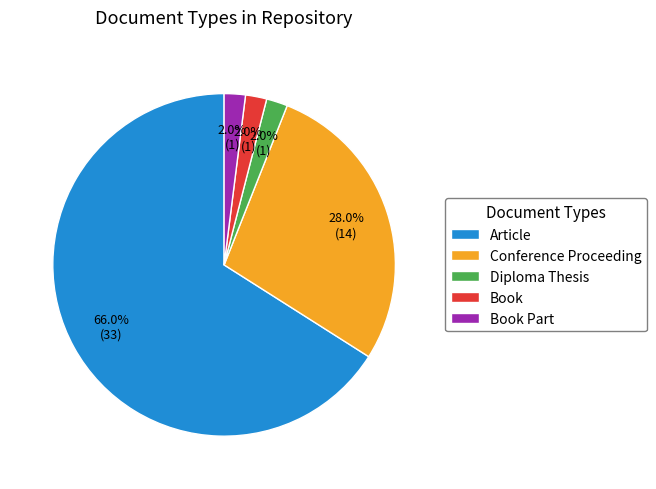

What is the largest slice in the pie chart?

Article